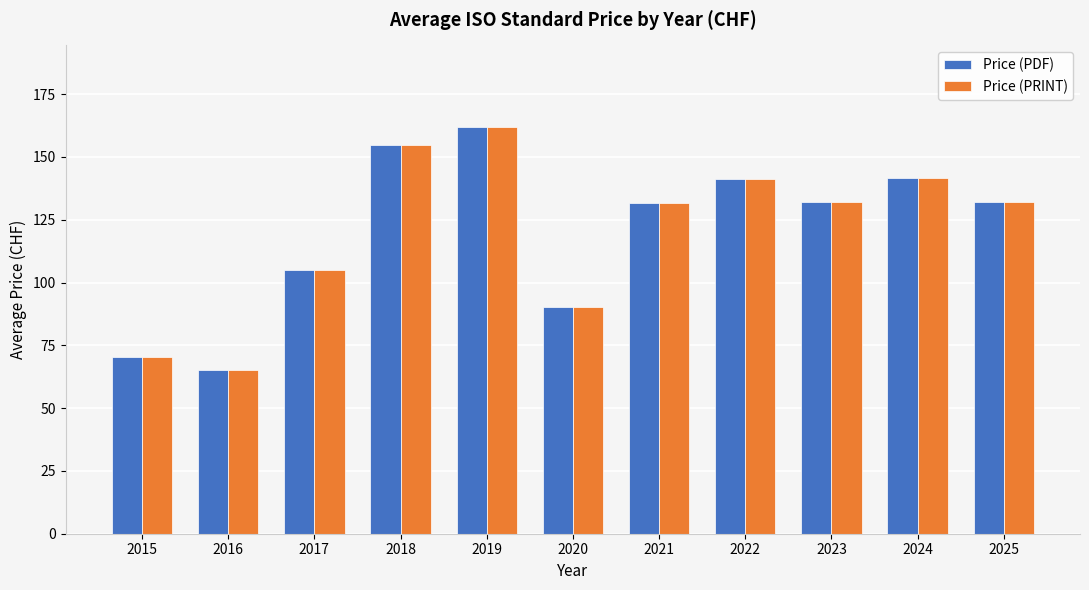

True or false: Price (PDF) has a value of 162.0 at 2019.

True